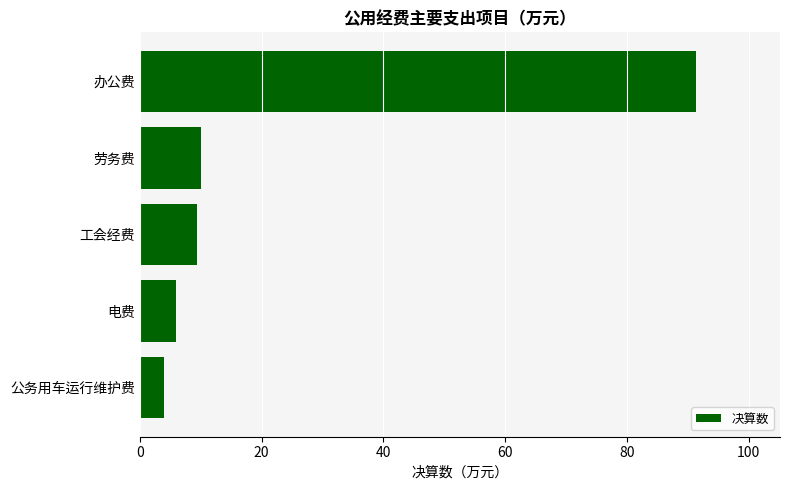

What is the approximate value at 电费?

6.0